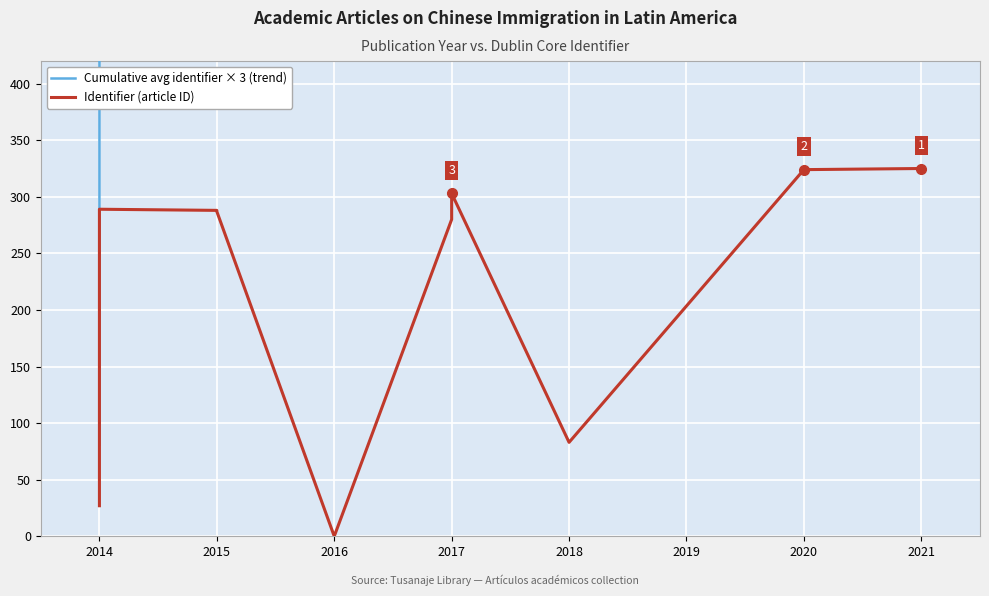

List the series in order of their peak value, lowest first.

Identifier (article ID), Cumulative avg identifier × 3 (trend)